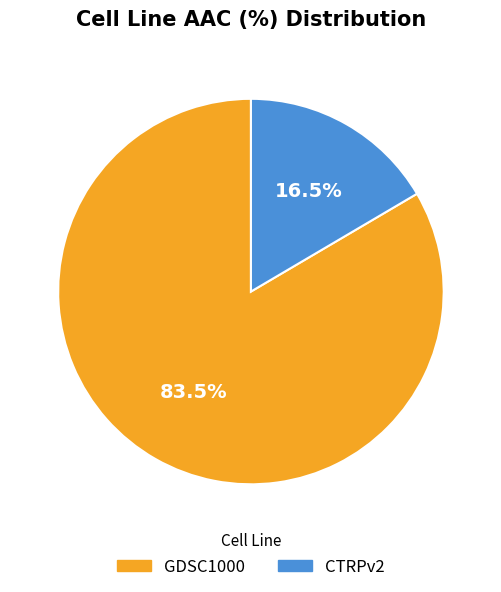

How many segments does this pie chart have?

2